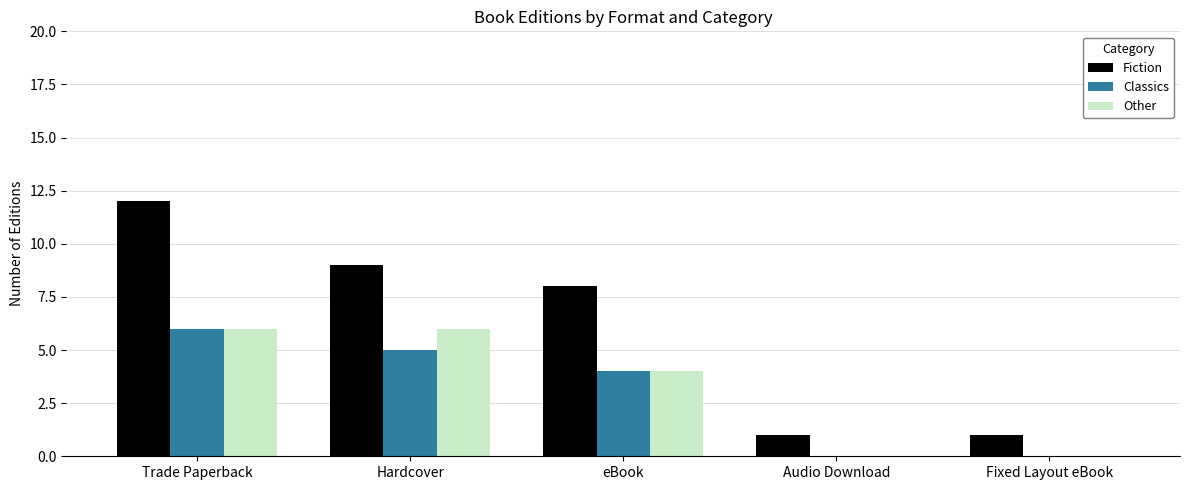

What is the spread (max minus min) of values at Audio Download?

1